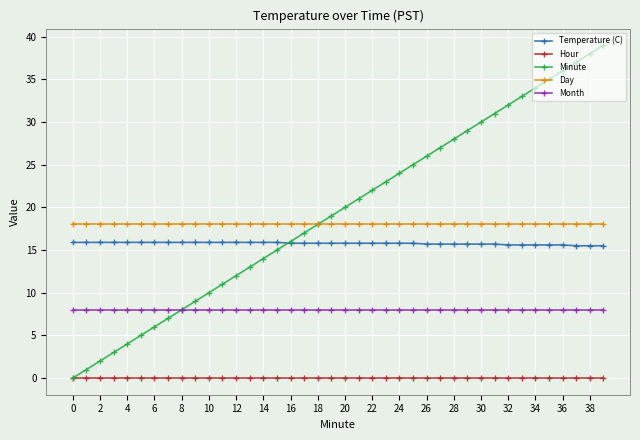

True or false: Month and Hour cross at least once.

False